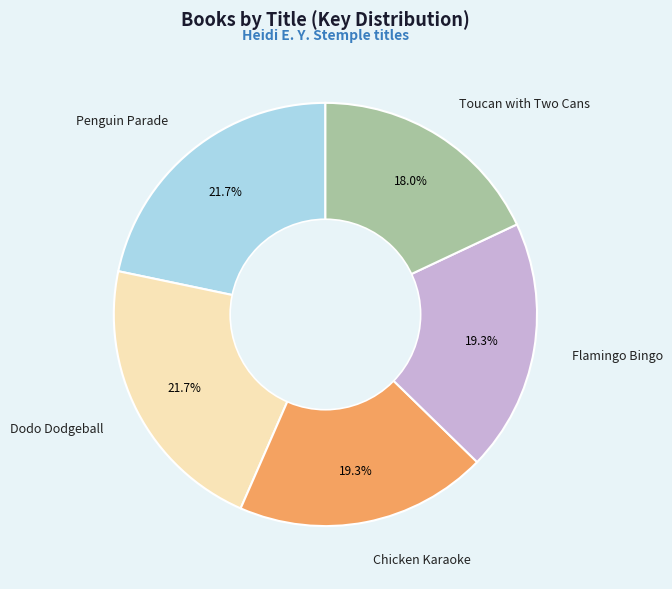

To the nearest percent, what percentage of the pie is Dodo Dodgeball?

22%